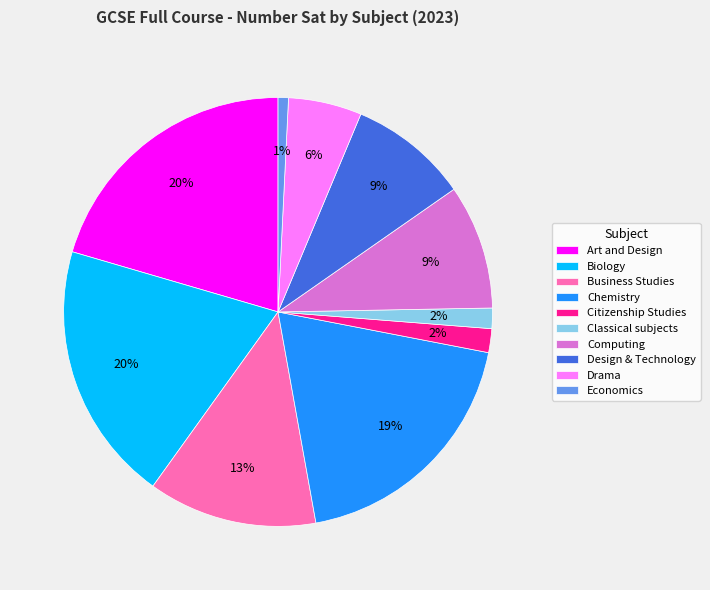

Does any single category account for the majority?

No